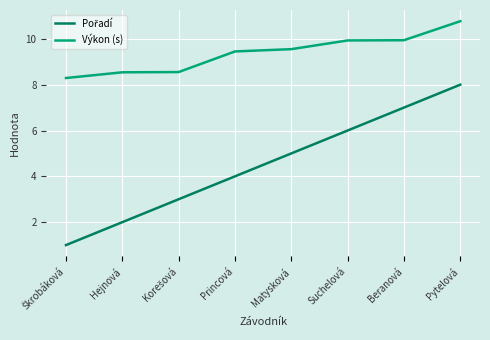

Which series has the largest total across all categories?

Výkon (s)